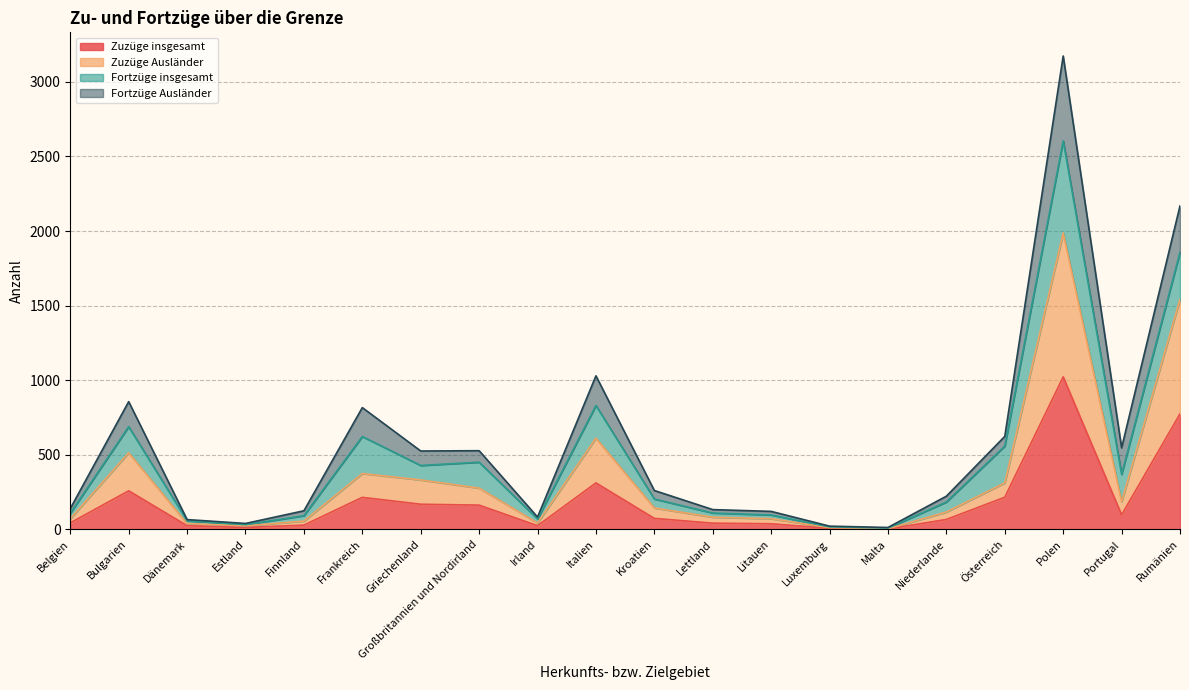

Which has a higher value, Bulgarien or Irland?

Bulgarien